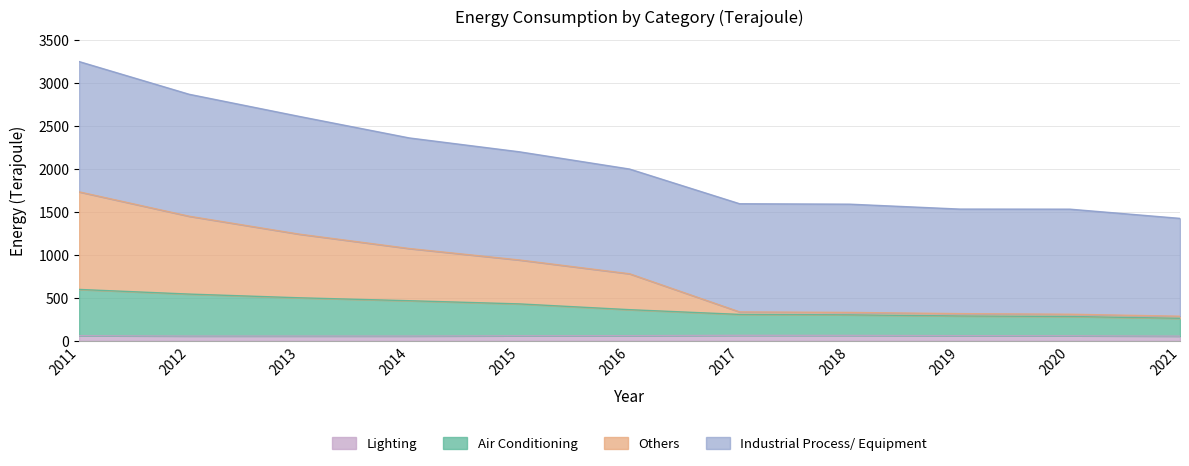

At which category does Lighting reach its first local peak?

2017